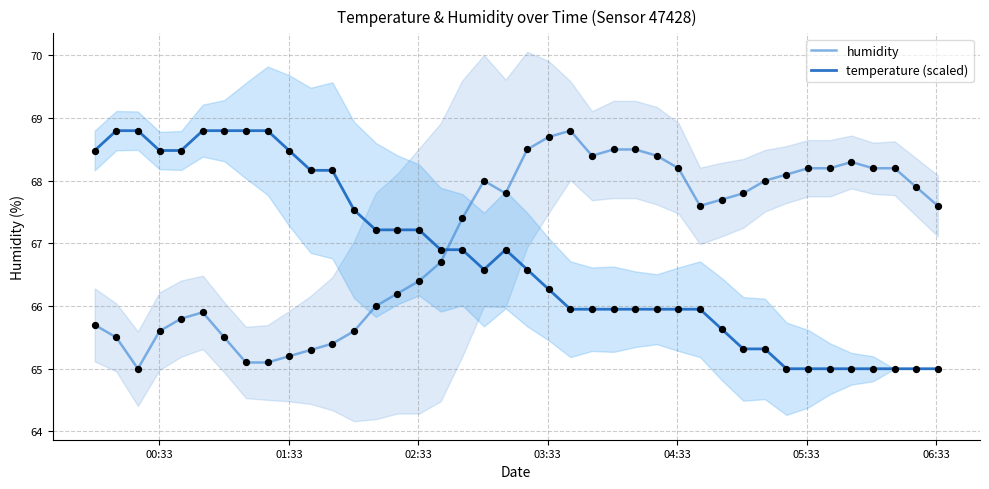

Which series has the largest total across all categories?

humidity